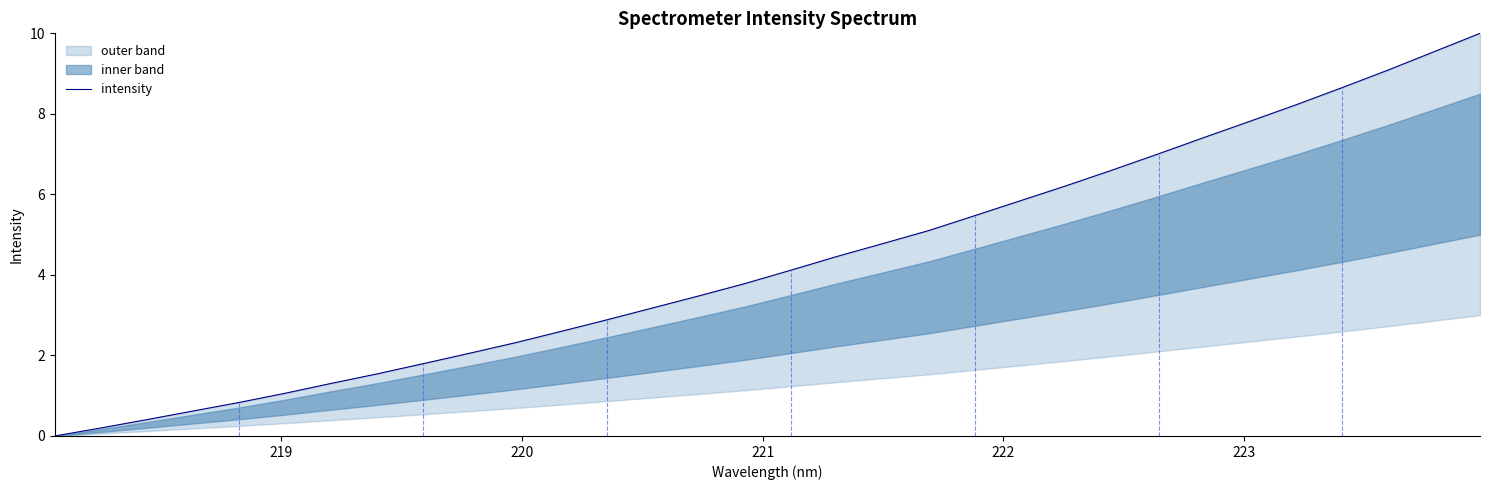

What is the value of the 6th point from the left?

1.1